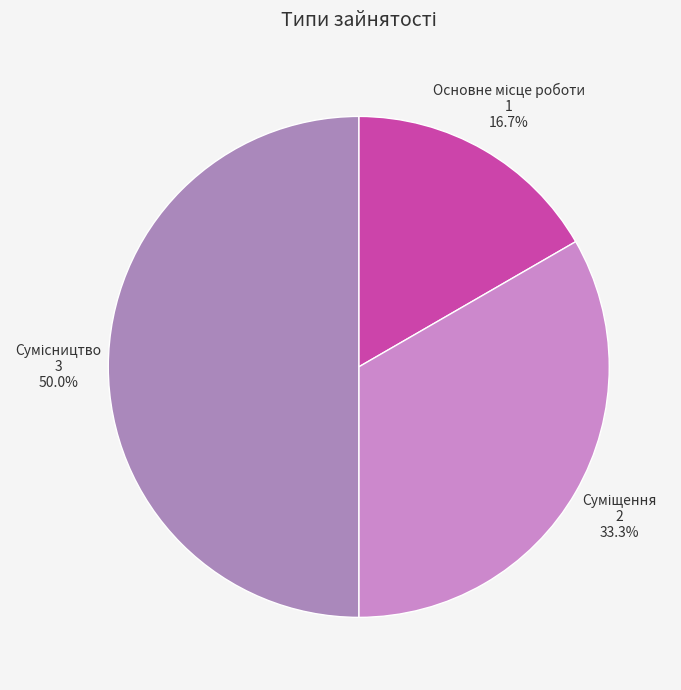

How many segments does this pie chart have?

3